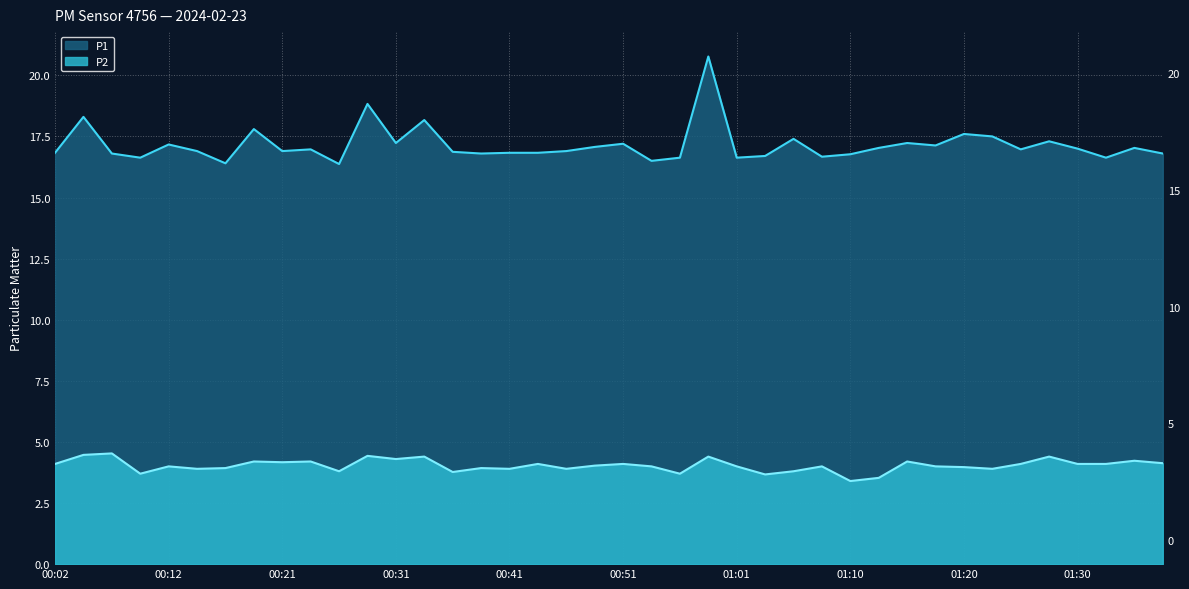

What is the difference between the highest and lowest values at 01:18?

13.1